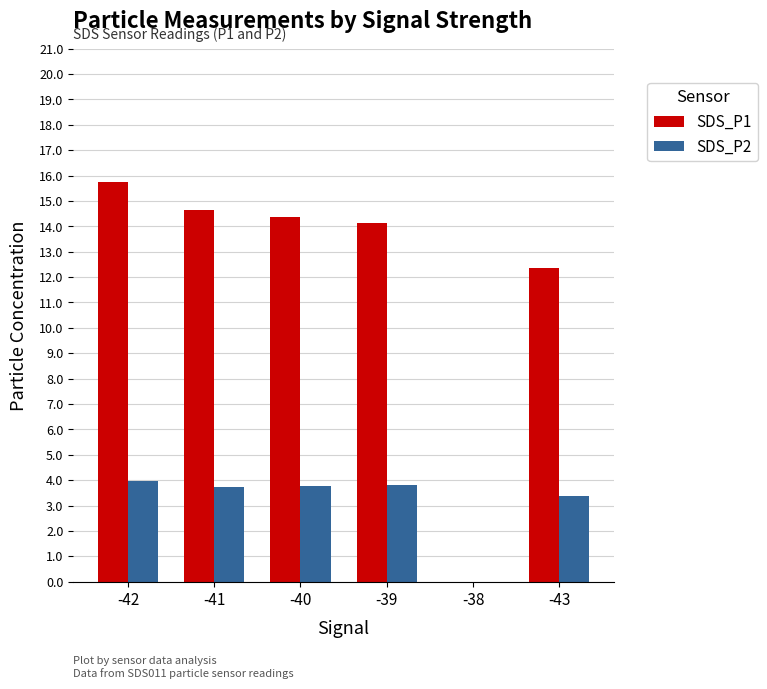

What is the sum of all SDS_P1 values?

71.2